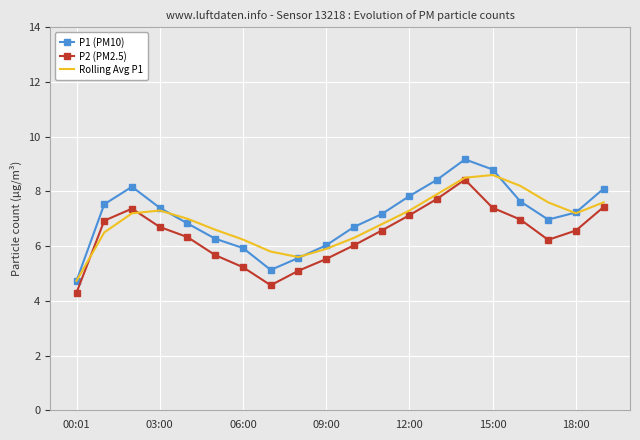

What is the minimum value for Rolling Avg P1?

4.7